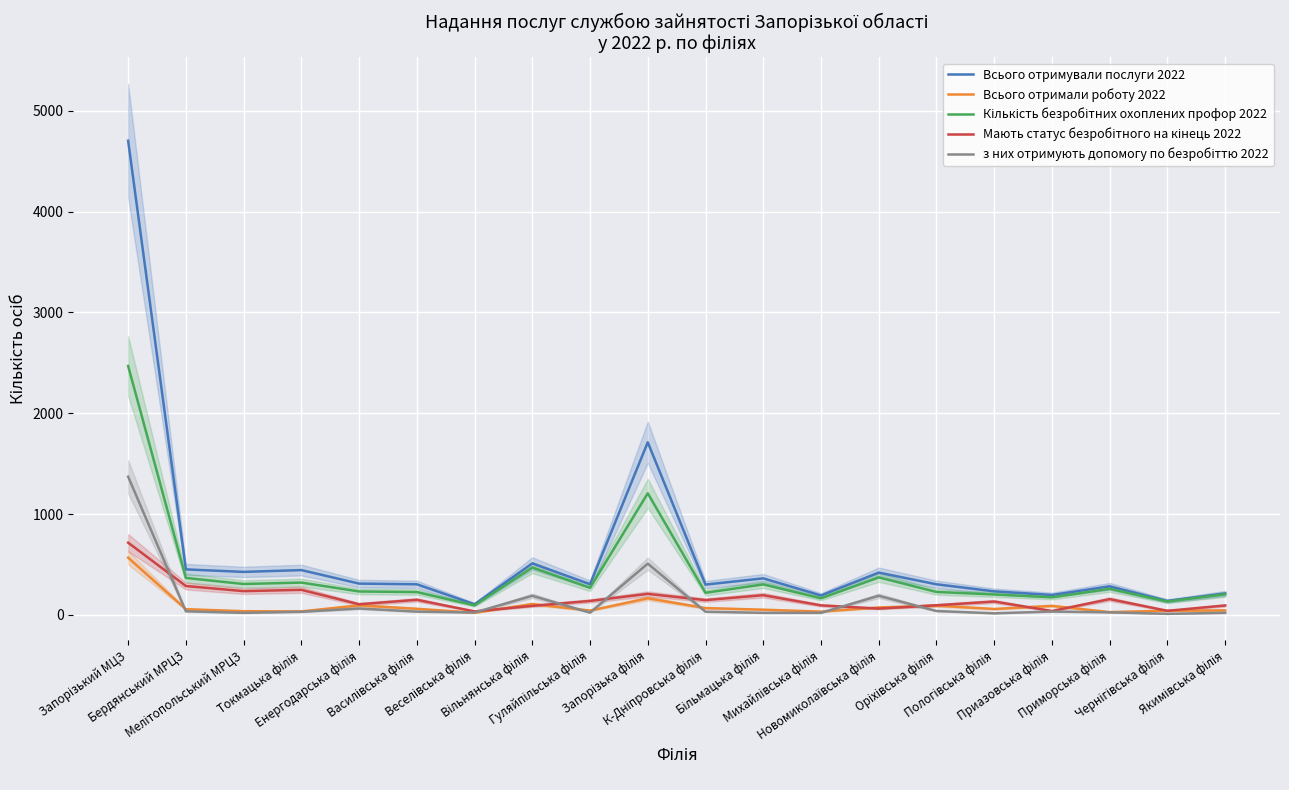

Between Гуляйпільська філія and Якимівська філія, which series saw the biggest shift?

Всього отримували послуги 2022